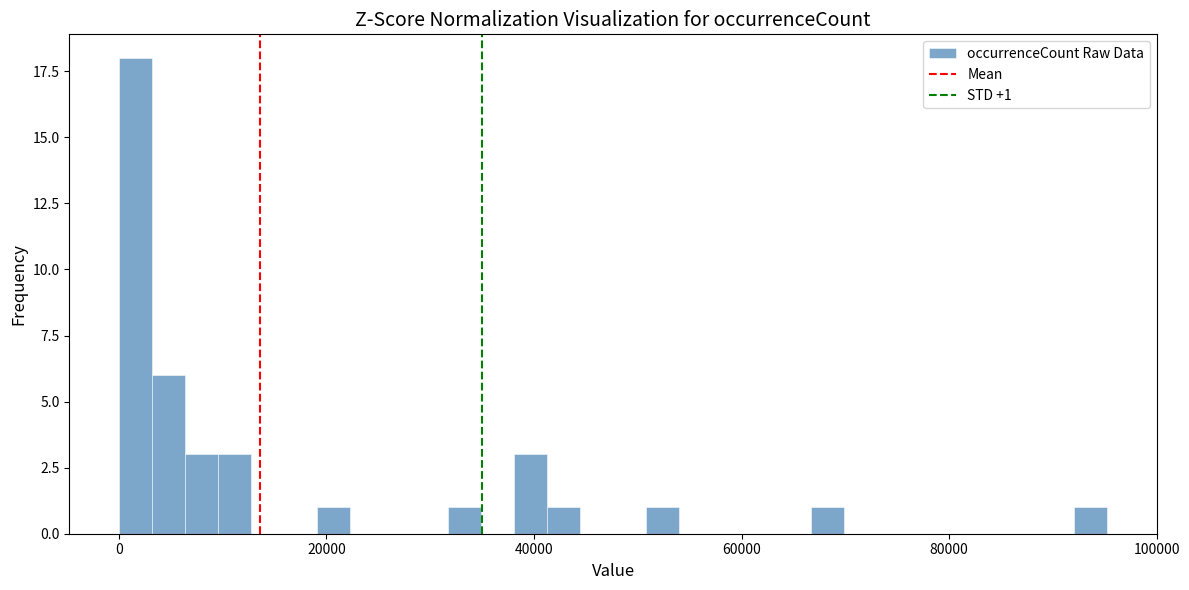

Read against the x-axis, roughly where is the centre of the tallest bar?

2000